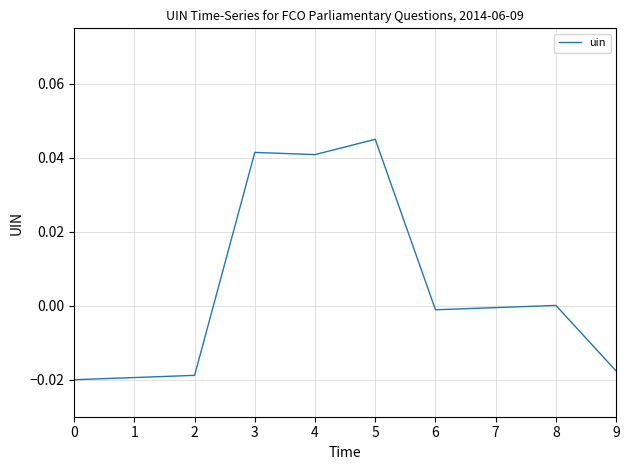

The chart shows a value of -0.0 at 0. True or false?

True